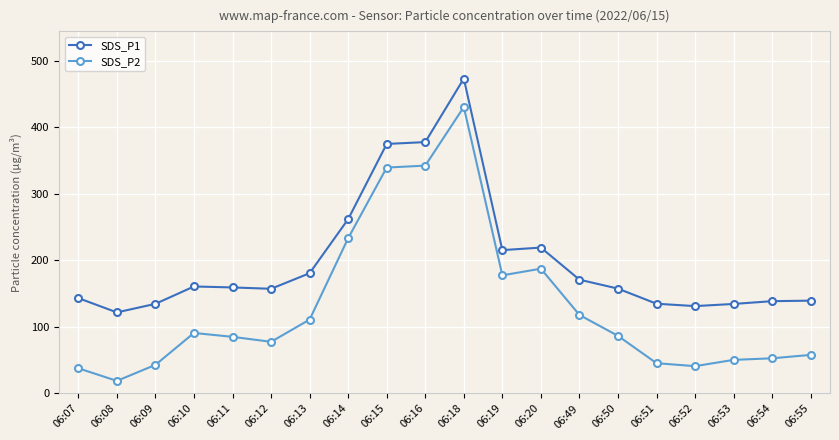

What is the value of the SDS_P1 point at the 3rd from the left?

134.6